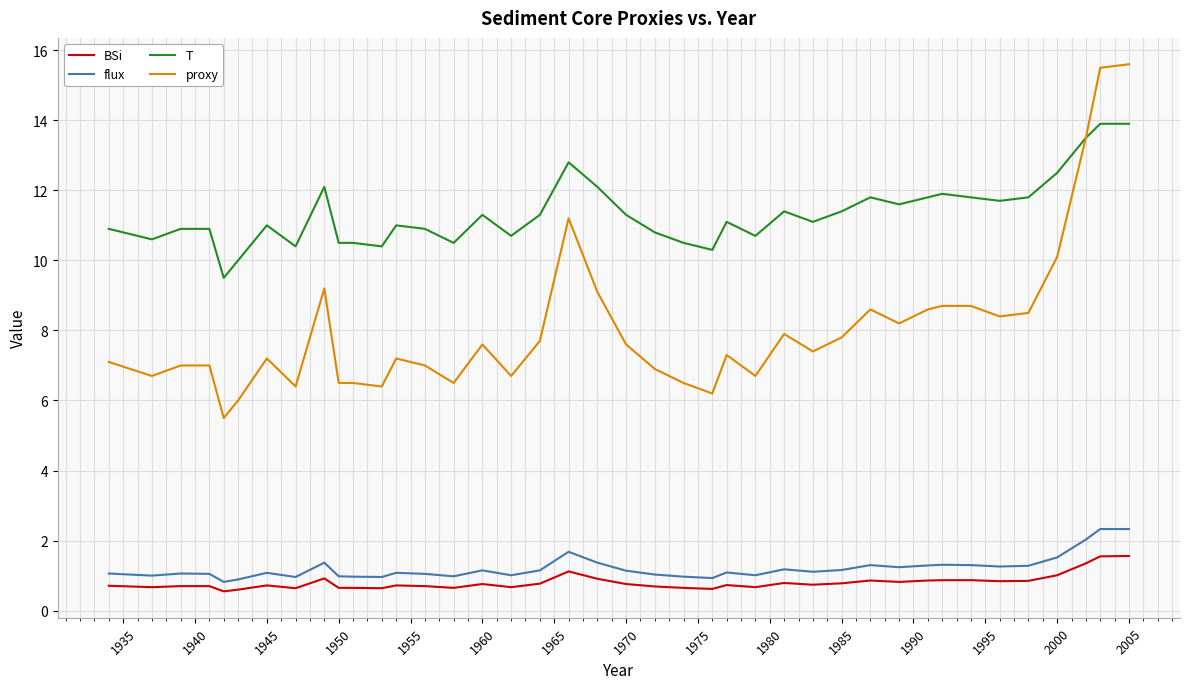

True or false: T and flux cross at least once.

False